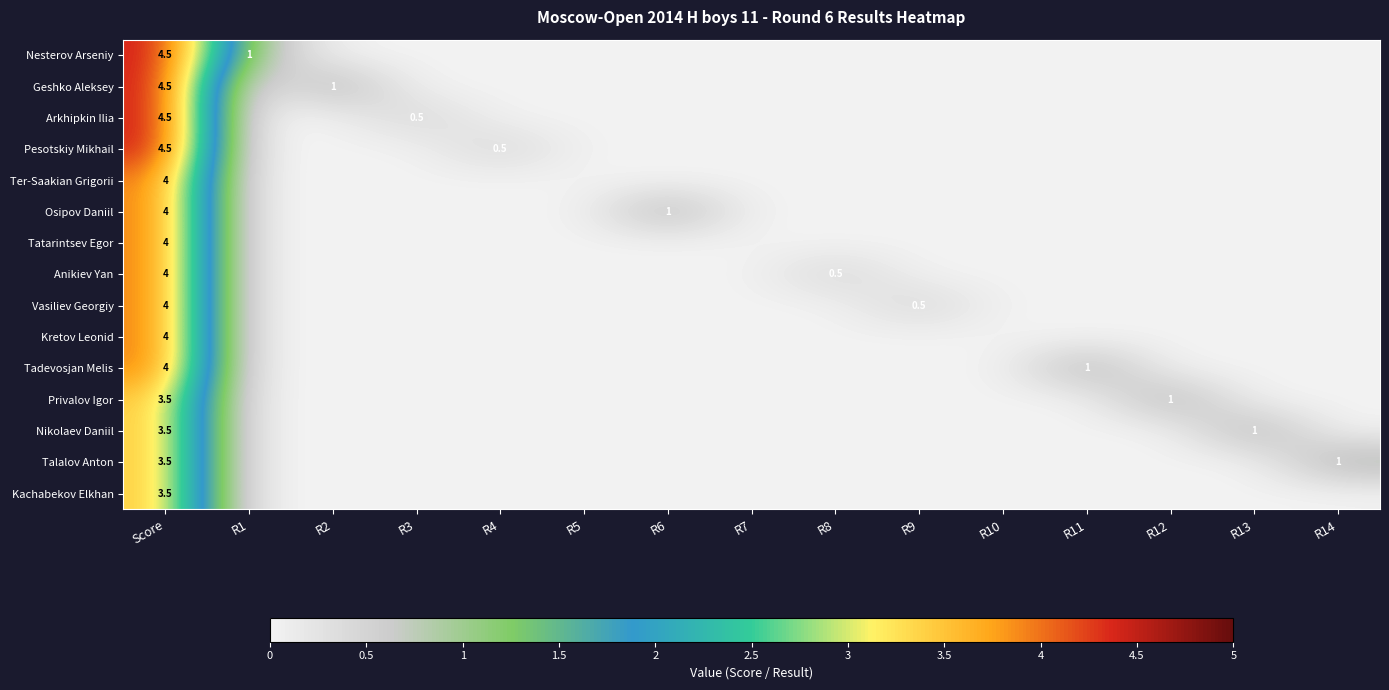

True or false: Privalov Igor has a value of 0.3 at R12.

False